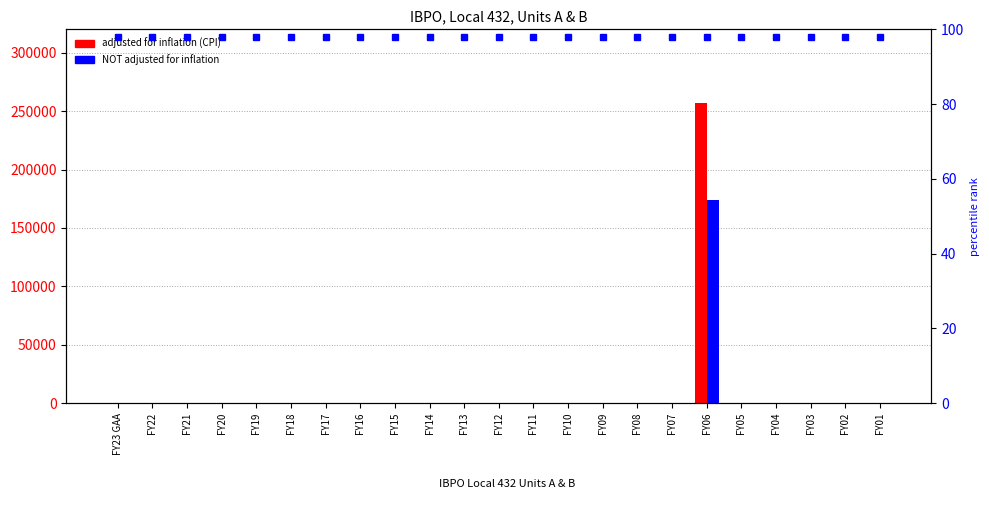

At how many categories does at least one series exceed 22835?

1